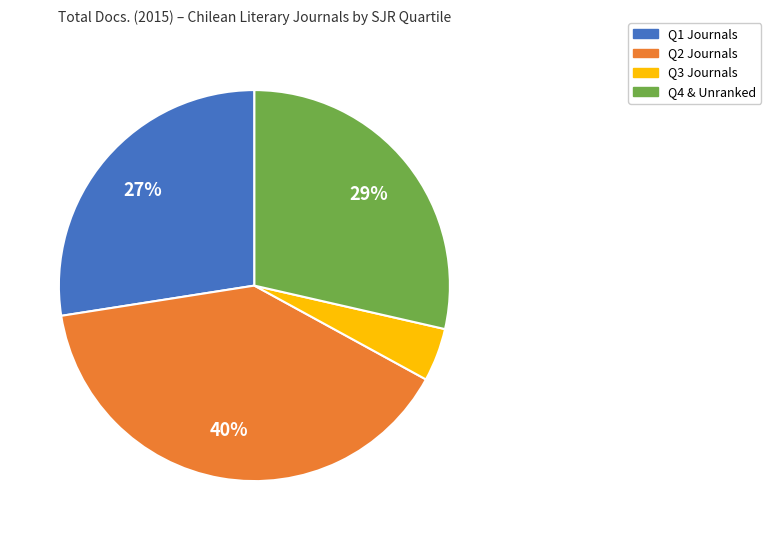

How many slices are in this pie chart?

4